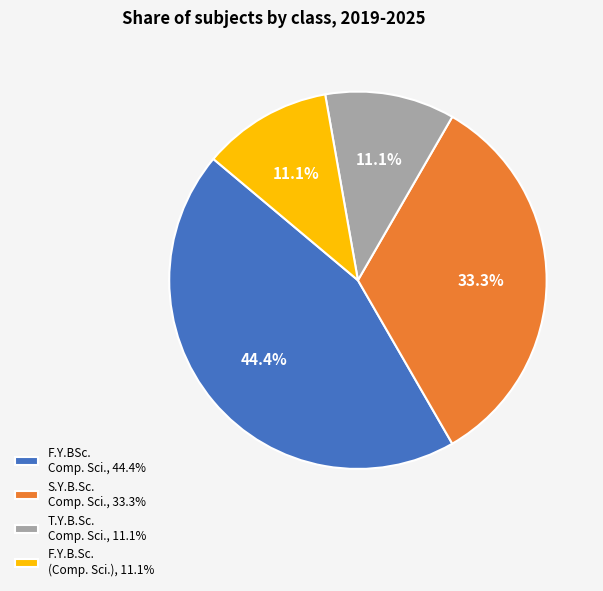

How many slices are in this pie chart?

4